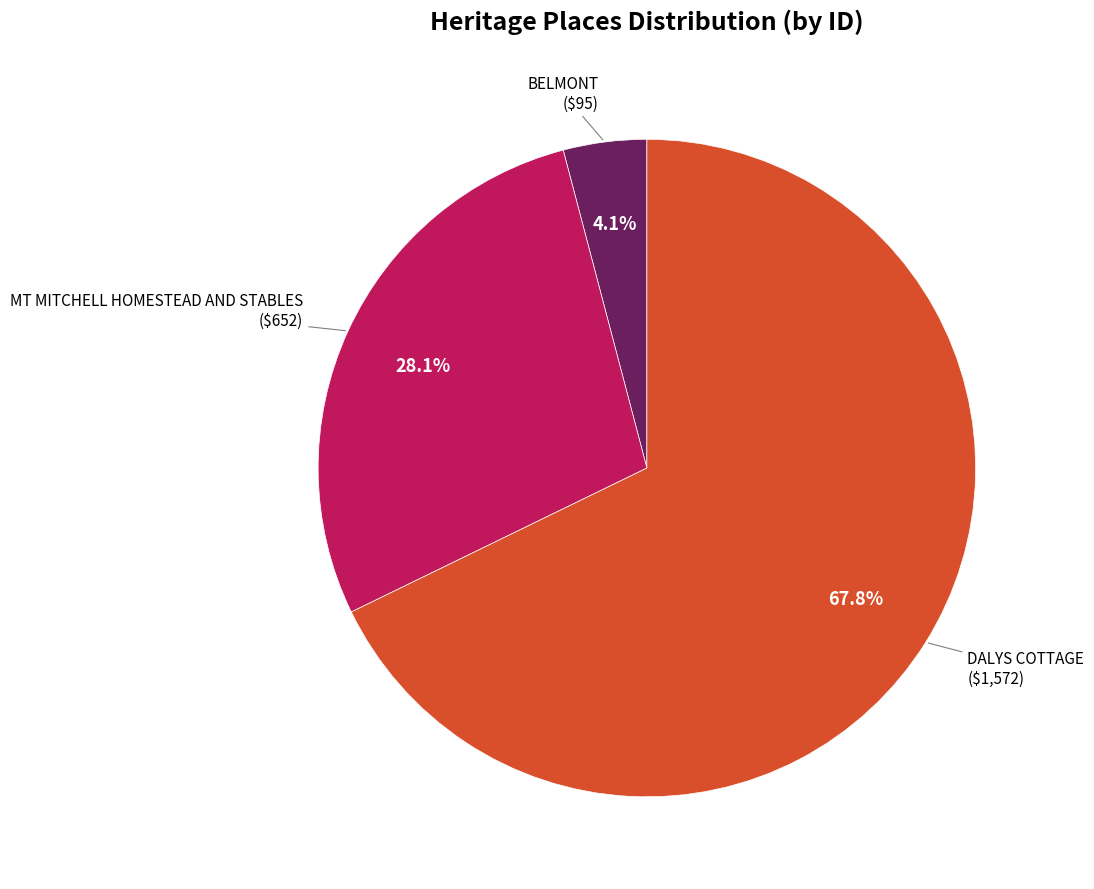

Is there any slice that represents more than half of the pie?

Yes